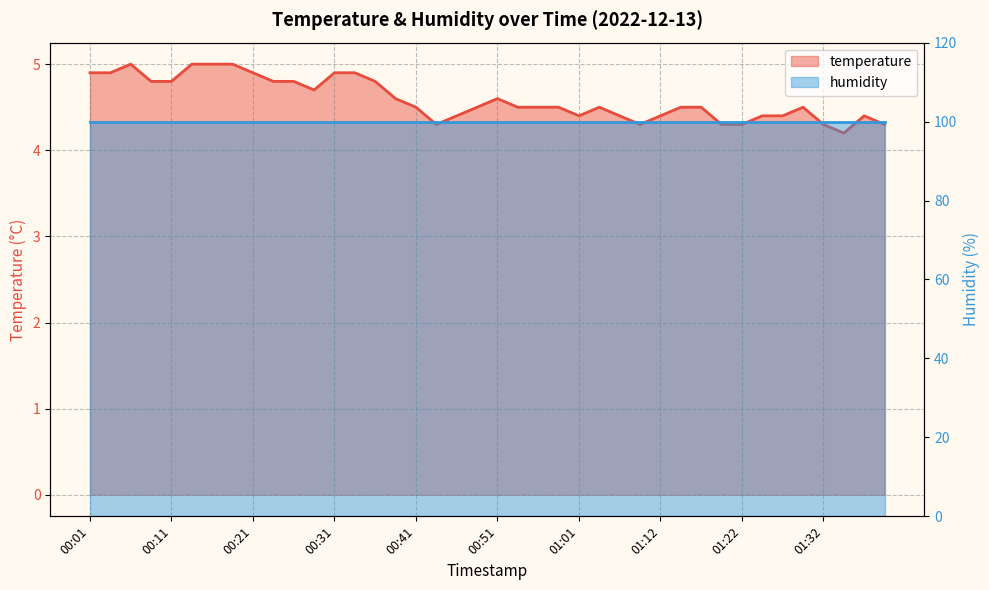

The chart shows a value of 2.3 at 01:27. True or false?

False